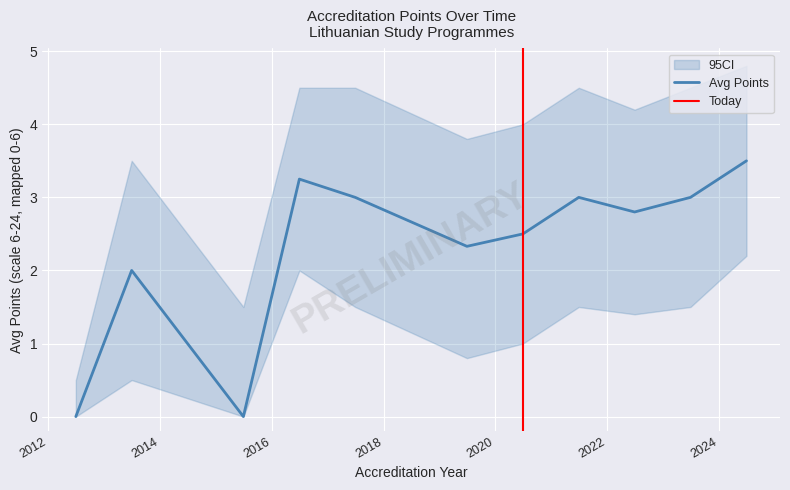

Rank the categories by value from lowest to highest.

2012, 2015, 2013, 2019, 2020, 2022, 2017, 2021, 2023, 2016, 2024